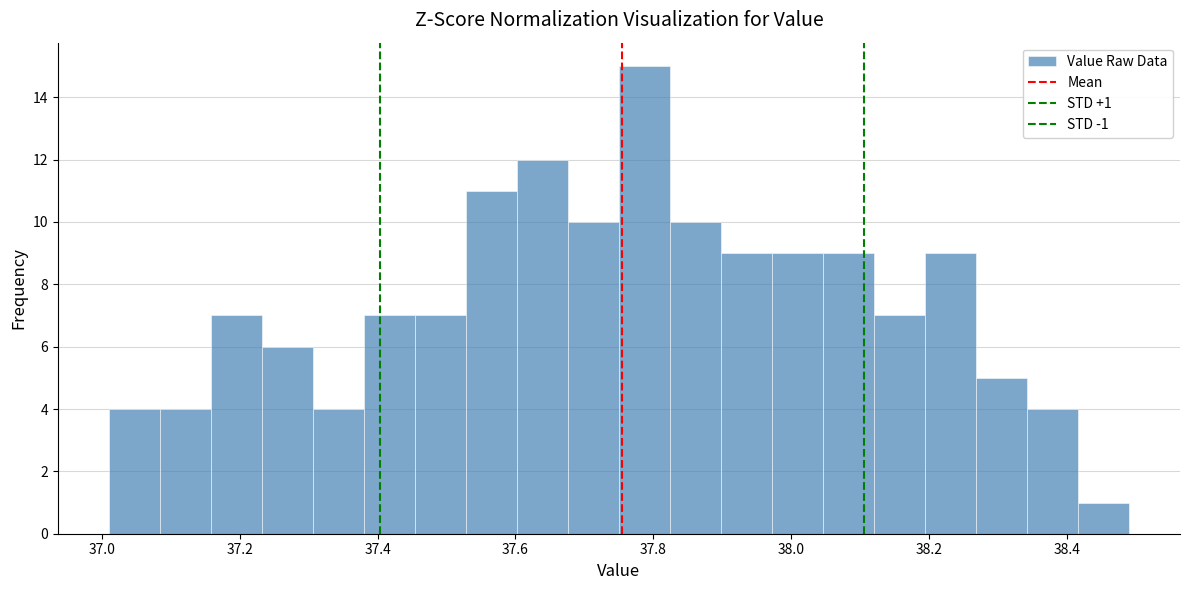

Read against the x-axis, roughly where is the centre of the tallest bar?

37.78